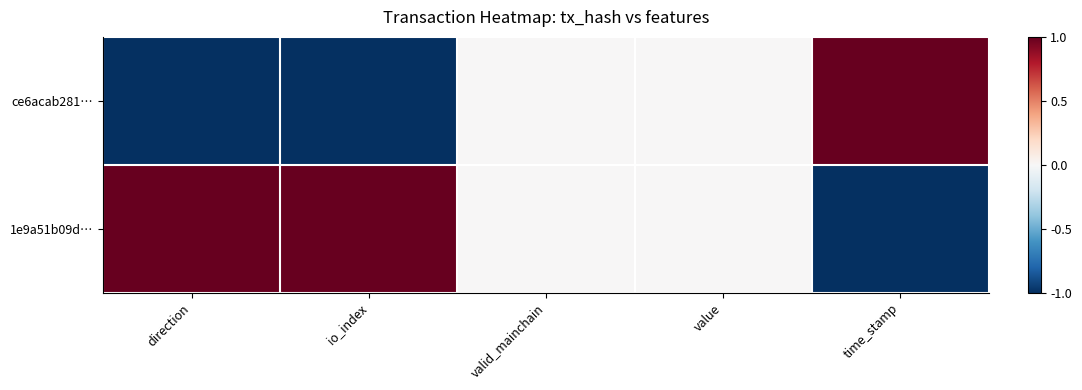

At how many categories does at least one series exceed 0?

3